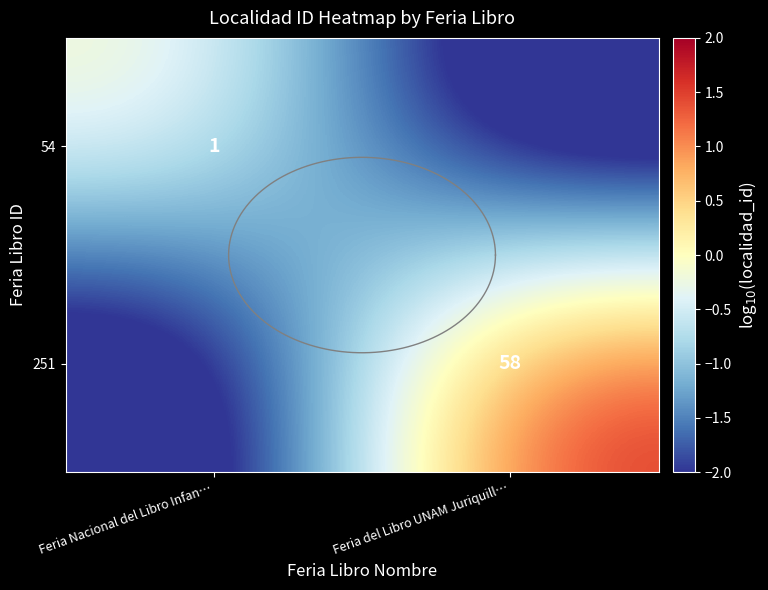

Rank the series by their average value, from highest to lowest.

251, 54